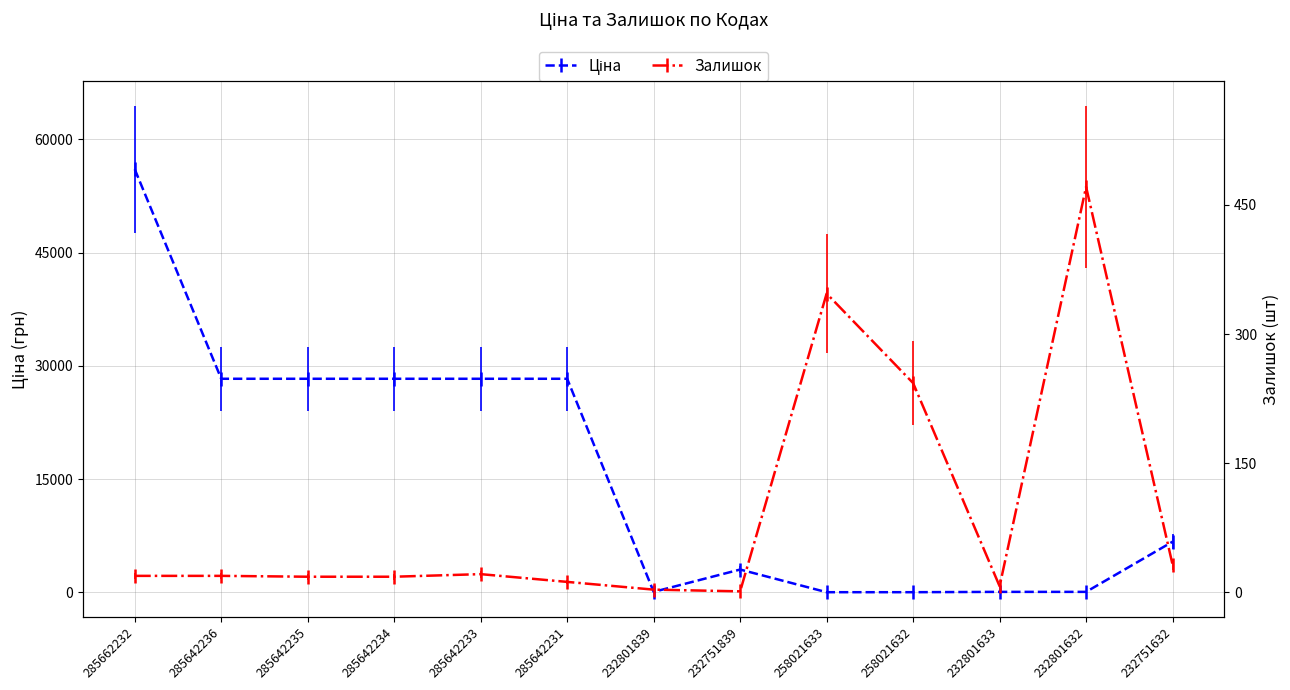

What is the lowest value of the Залишок series?

1.0